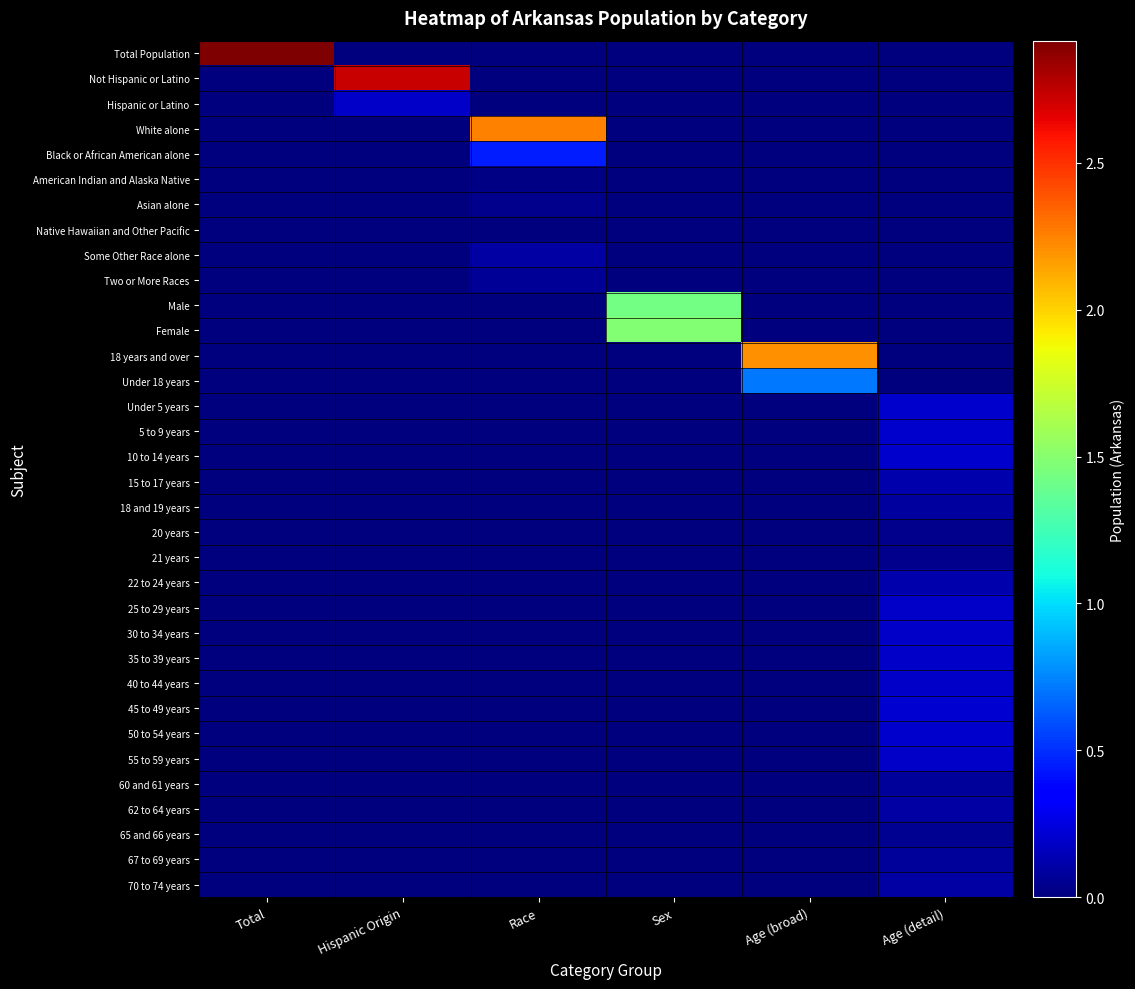

At which category is the sum across all series the highest?

Total